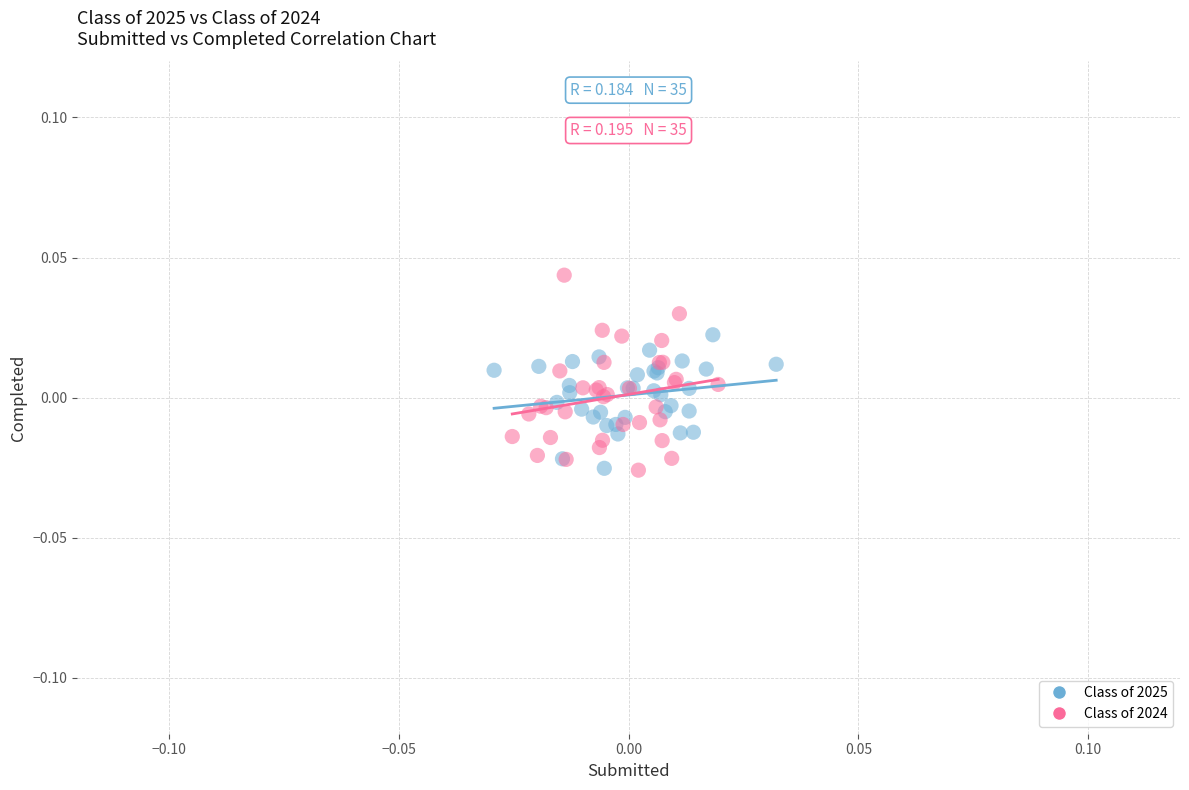

Which series has the widest spread of Y values?

Class of 2024